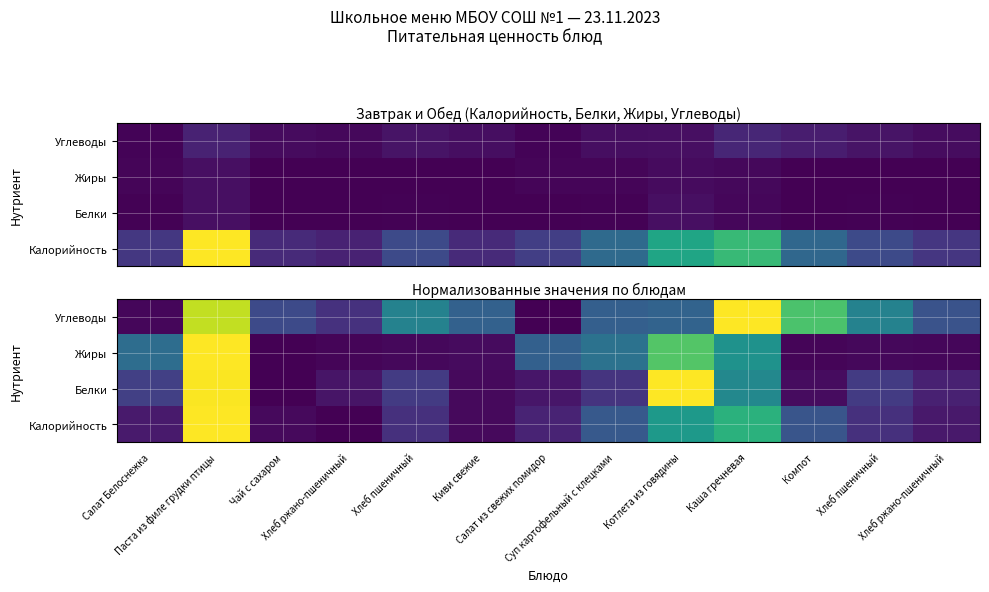

Rank the series by their maximum value, from highest to lowest.

Калорийность, Белки, Жиры, Углеводы